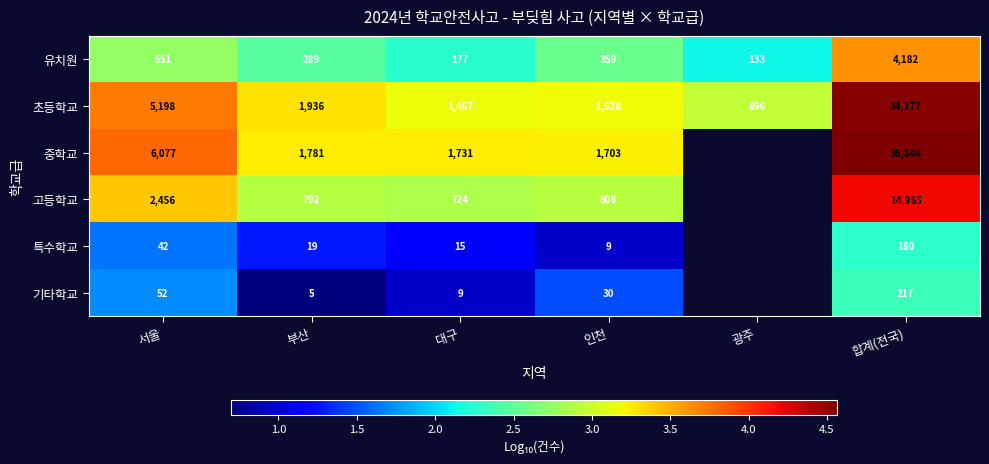

Rank the series at 인천 from lowest to highest value.

특수학교, 기타학교, 유치원, 고등학교, 초등학교, 중학교